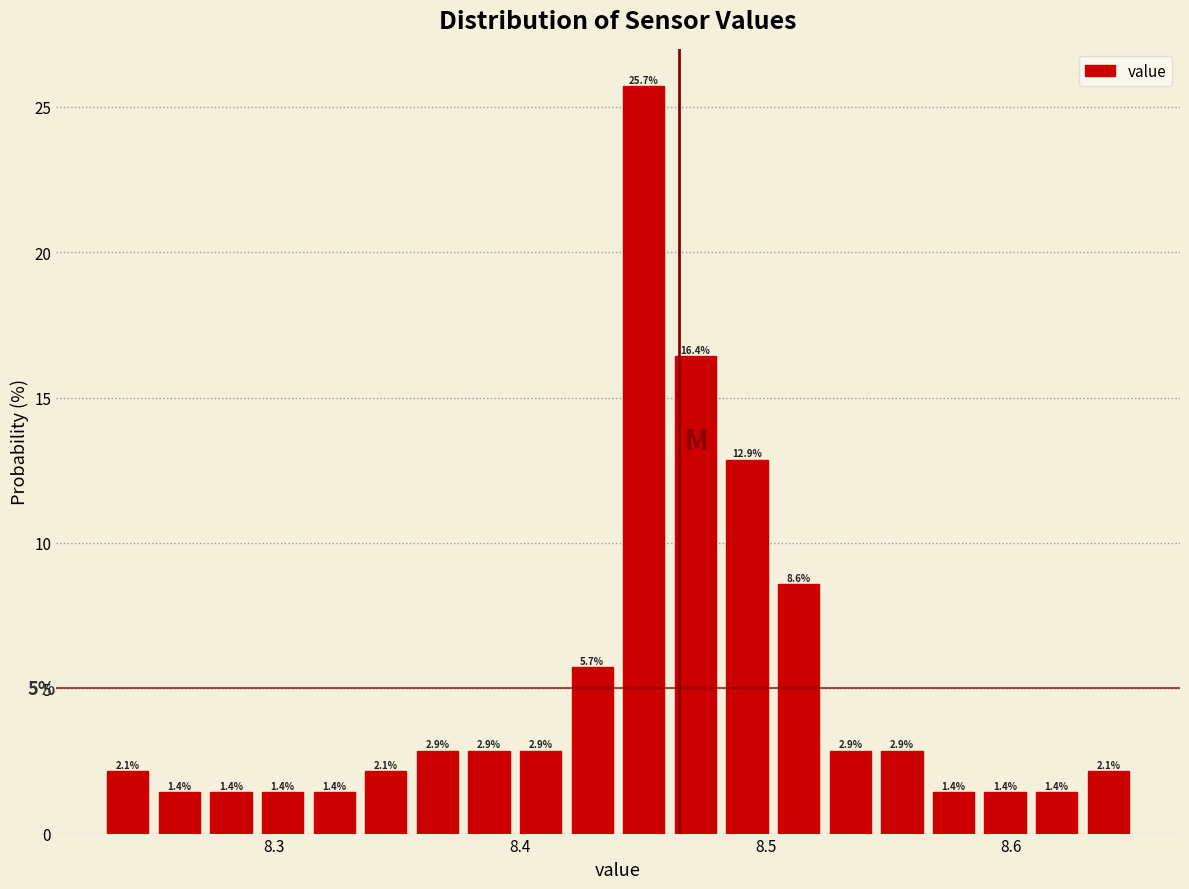

Around what value on the x-axis is the tallest bar? Give the approximate position of its centre, as read against the axis.

8.45